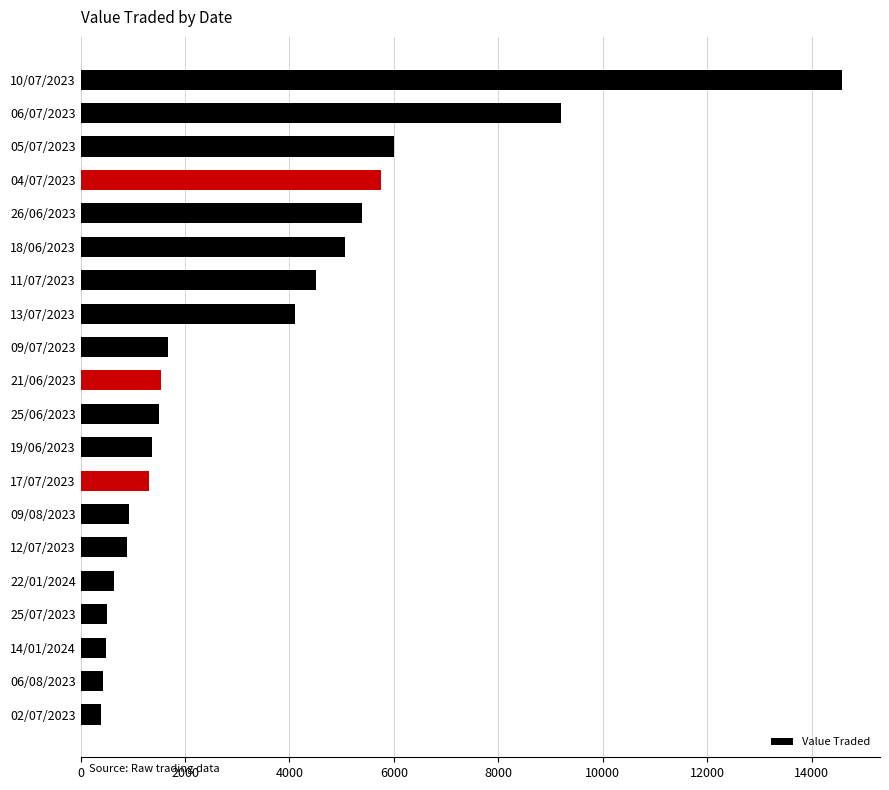

What is the value of the 18th bar from the top?

481